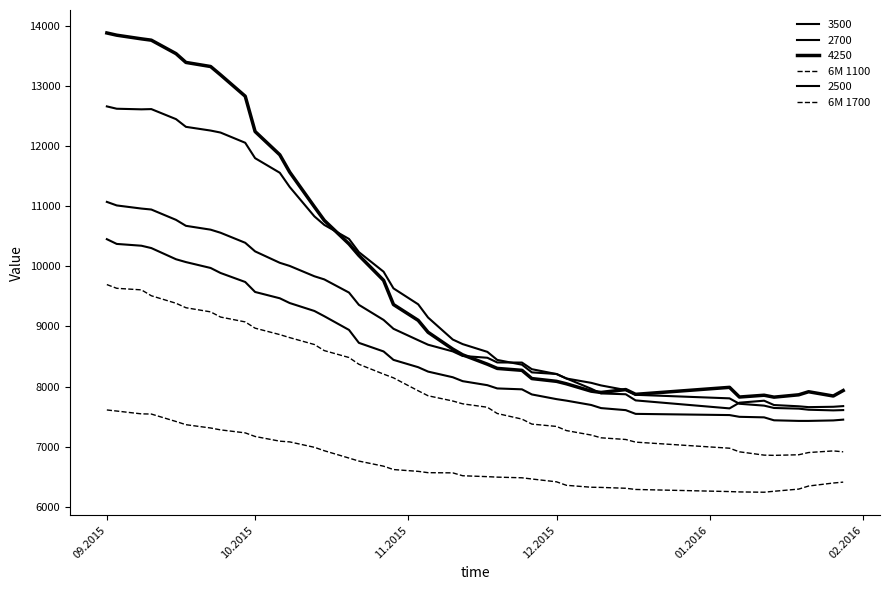

What is the minimum value for 6M 1100?

6242